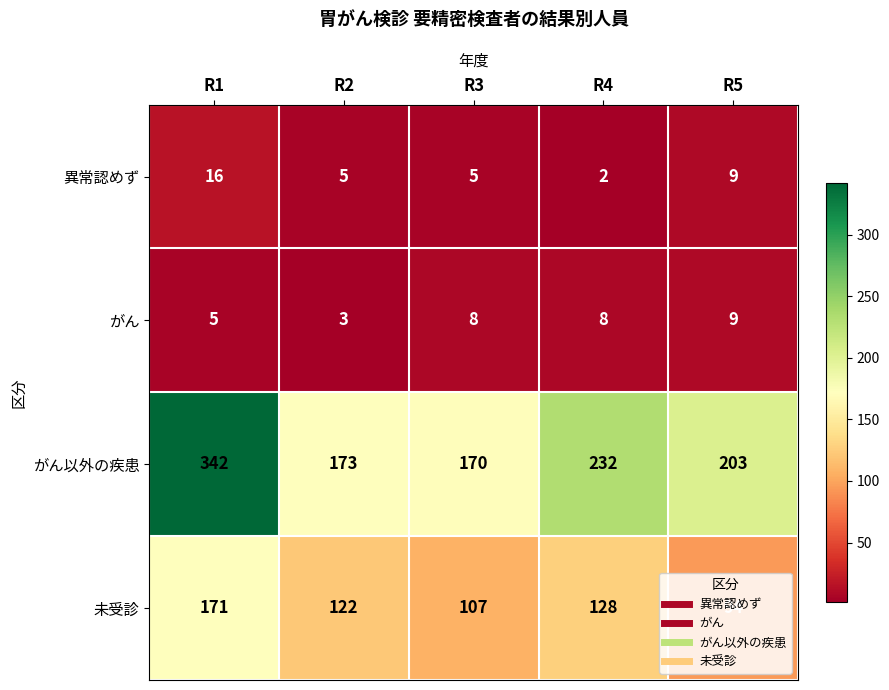

At which category is the sum across all series the highest?

R1